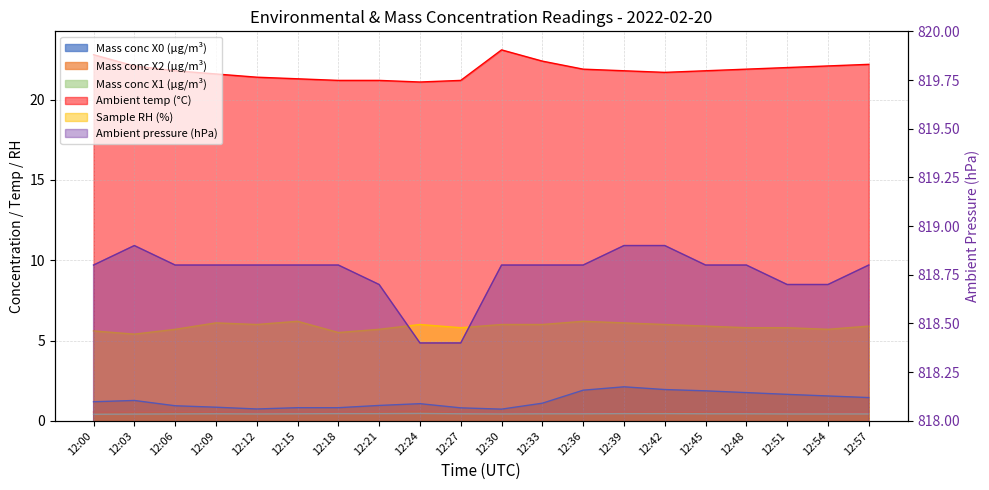

What is the value of the Mass conc X0 (μg/m³) point at the 3rd from the left?

0.9